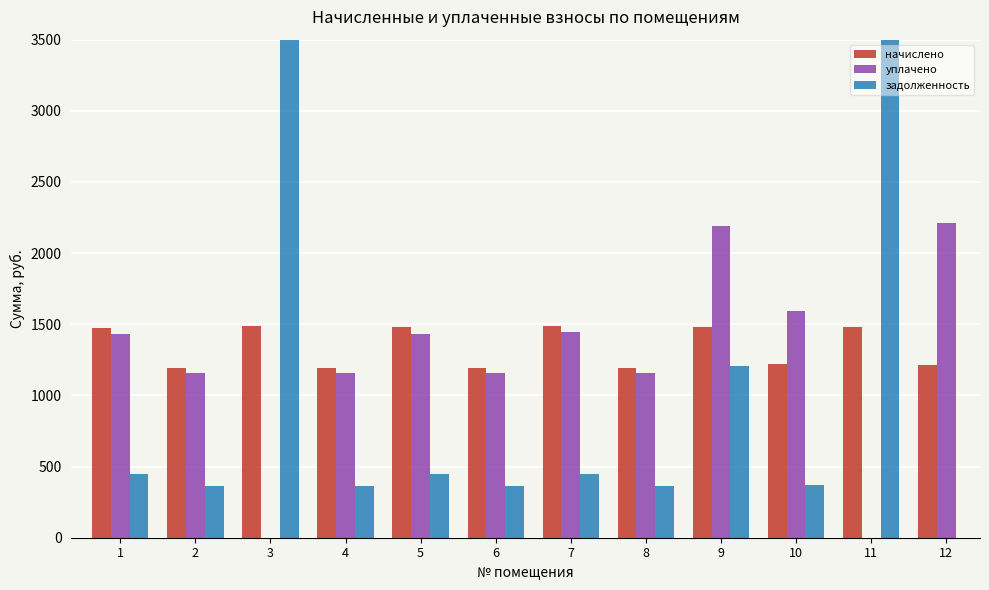

Which category has the lowest value in the уплачено series?

3